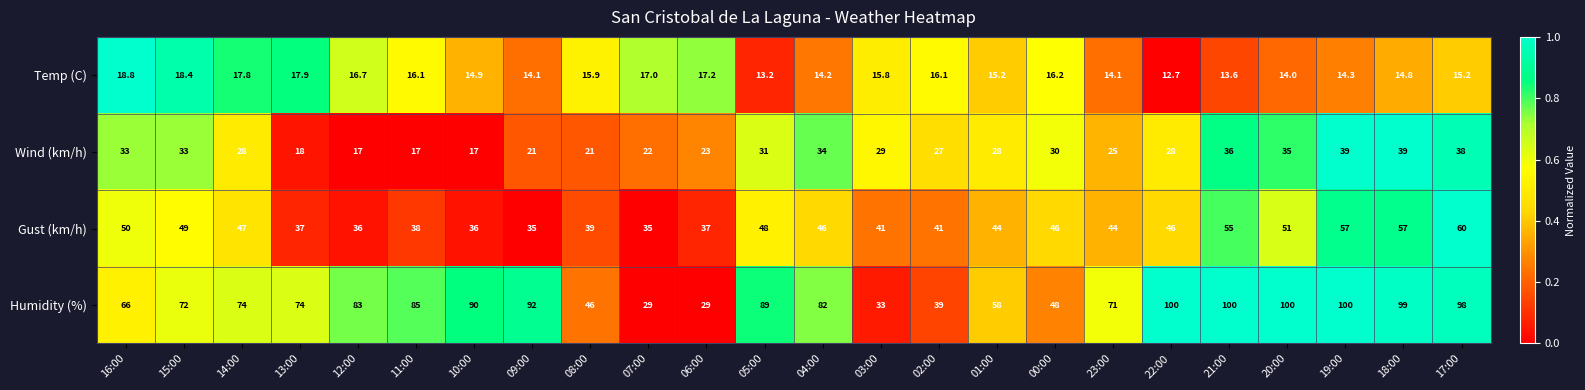

At which label is Humidity (%) closest to 64?

16:00